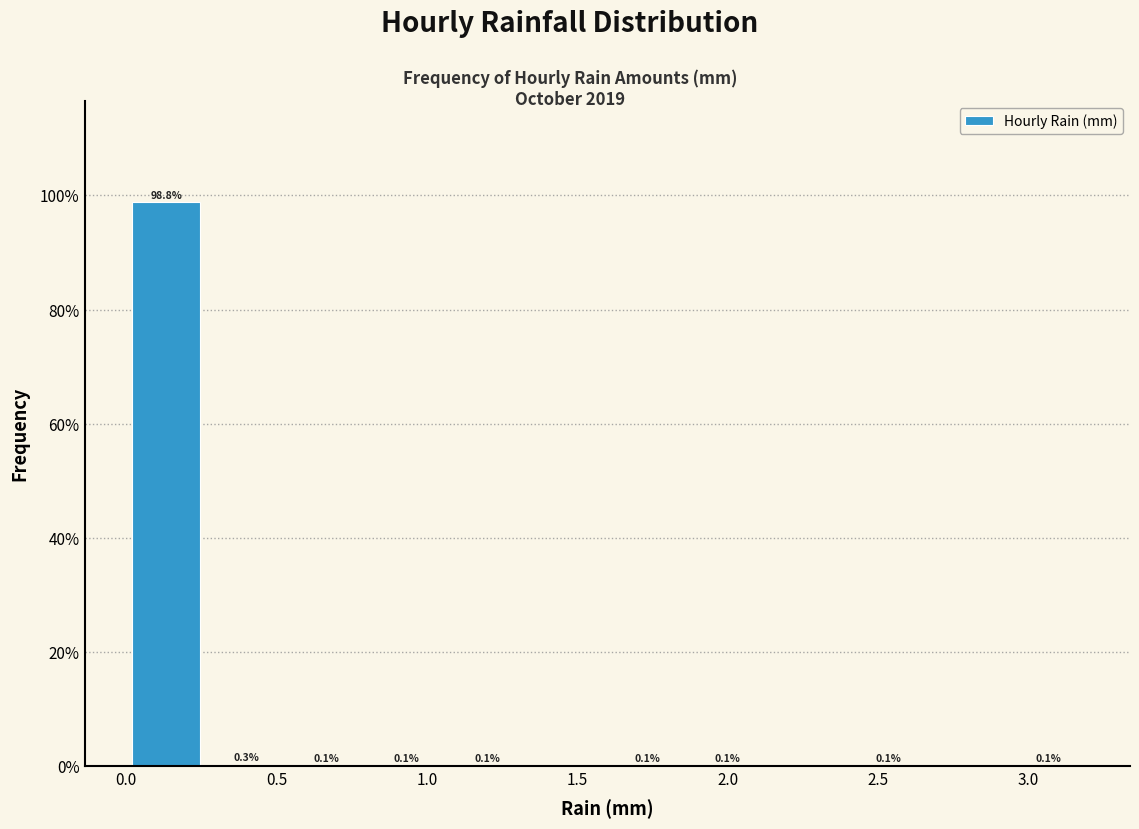

Over which range of the x-axis is the bar tallest?

0.00 to 0.25